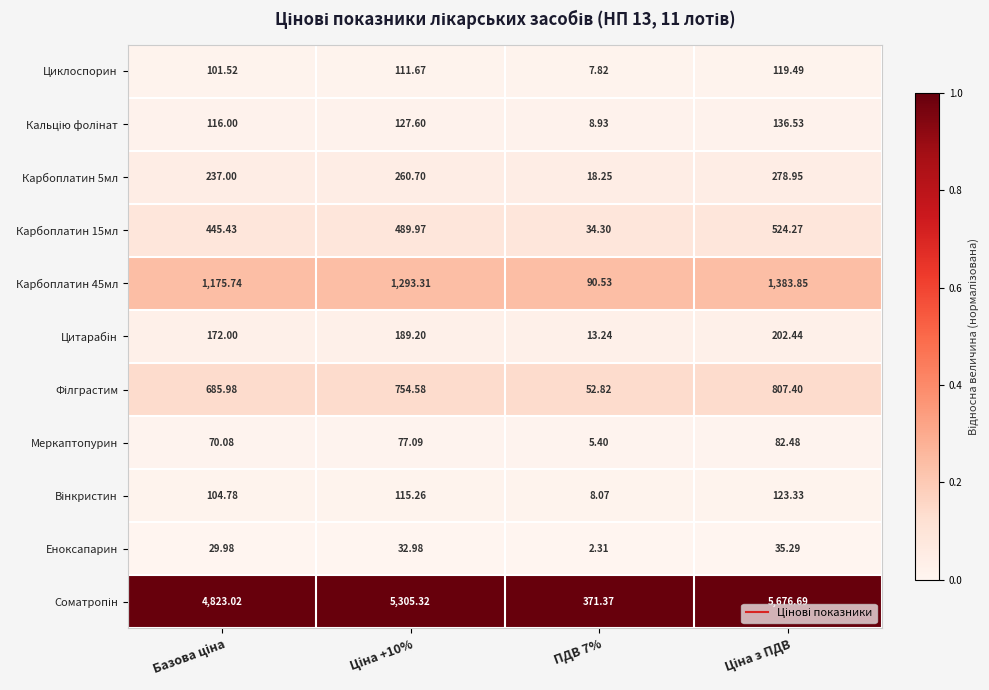

What is the greatest value displayed?

5676.7